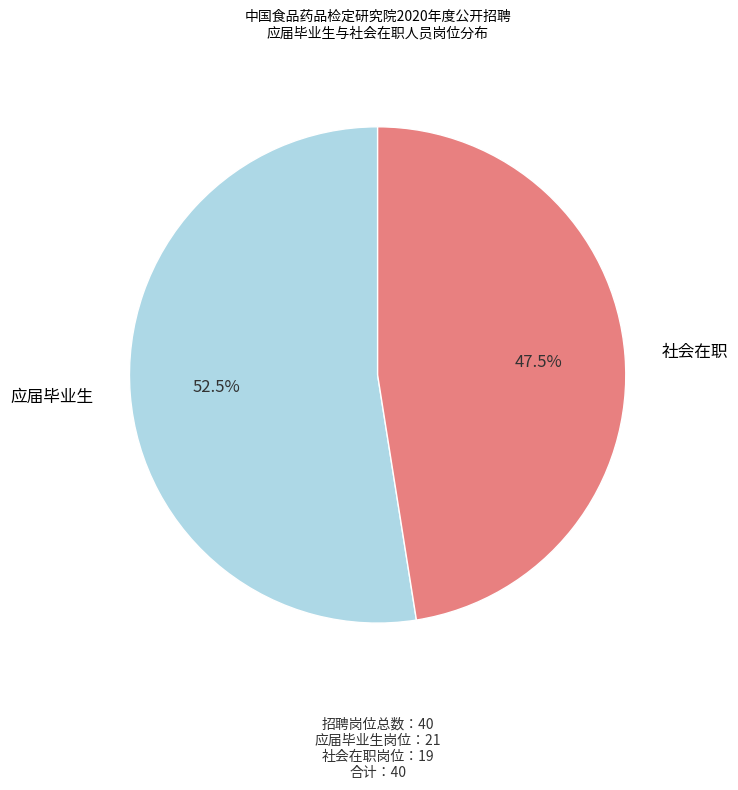

Is it true that 社会在职 is 40% of the pie?

False